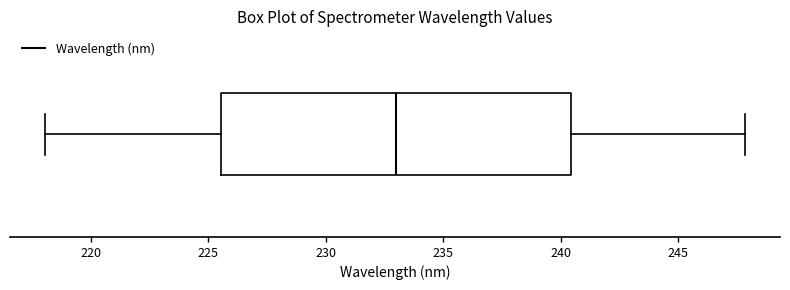

Transcribe this box plot: give where the median line is, the range the box spans, and where the two whiskers end, as read against the x-axis. The values are not printed on the chart, so give them approximately, as read against the axis.

median 233.0, box 225.5 to 240.5, whiskers 218.0 to 248.0